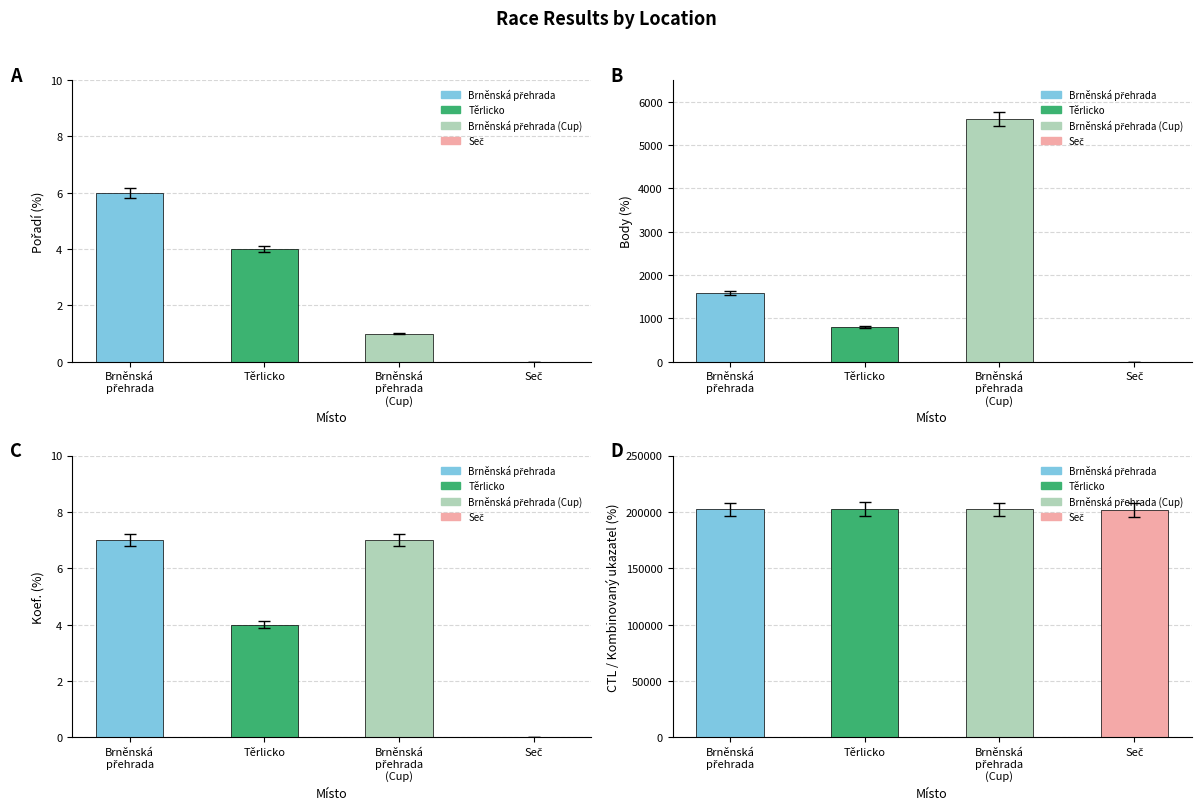

What is the highest value of the Body series?

5600